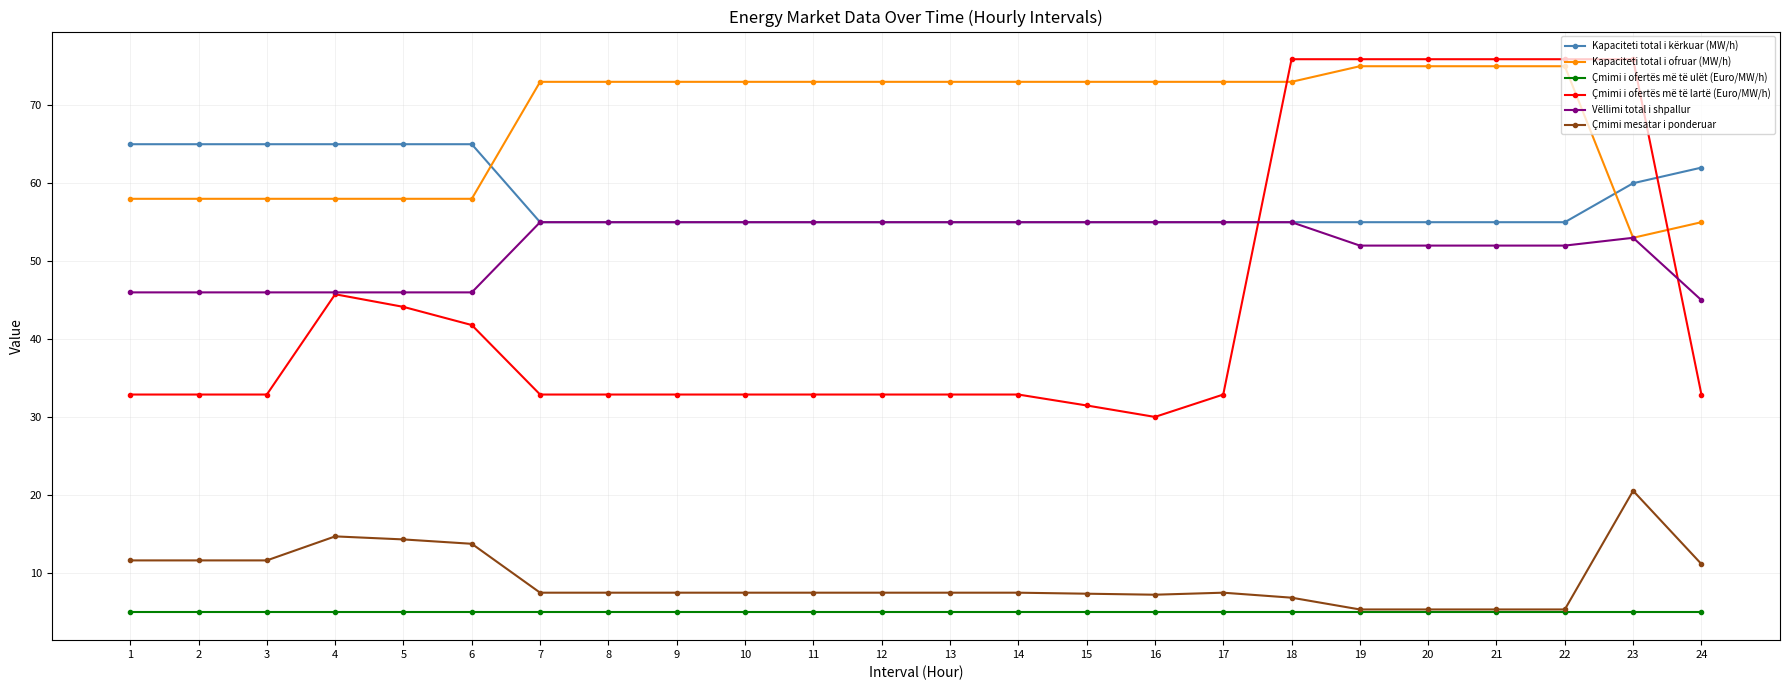

What is the value of the Kapaciteti total i kërkuar (MW/h) point at the 7th from the left?

55.0